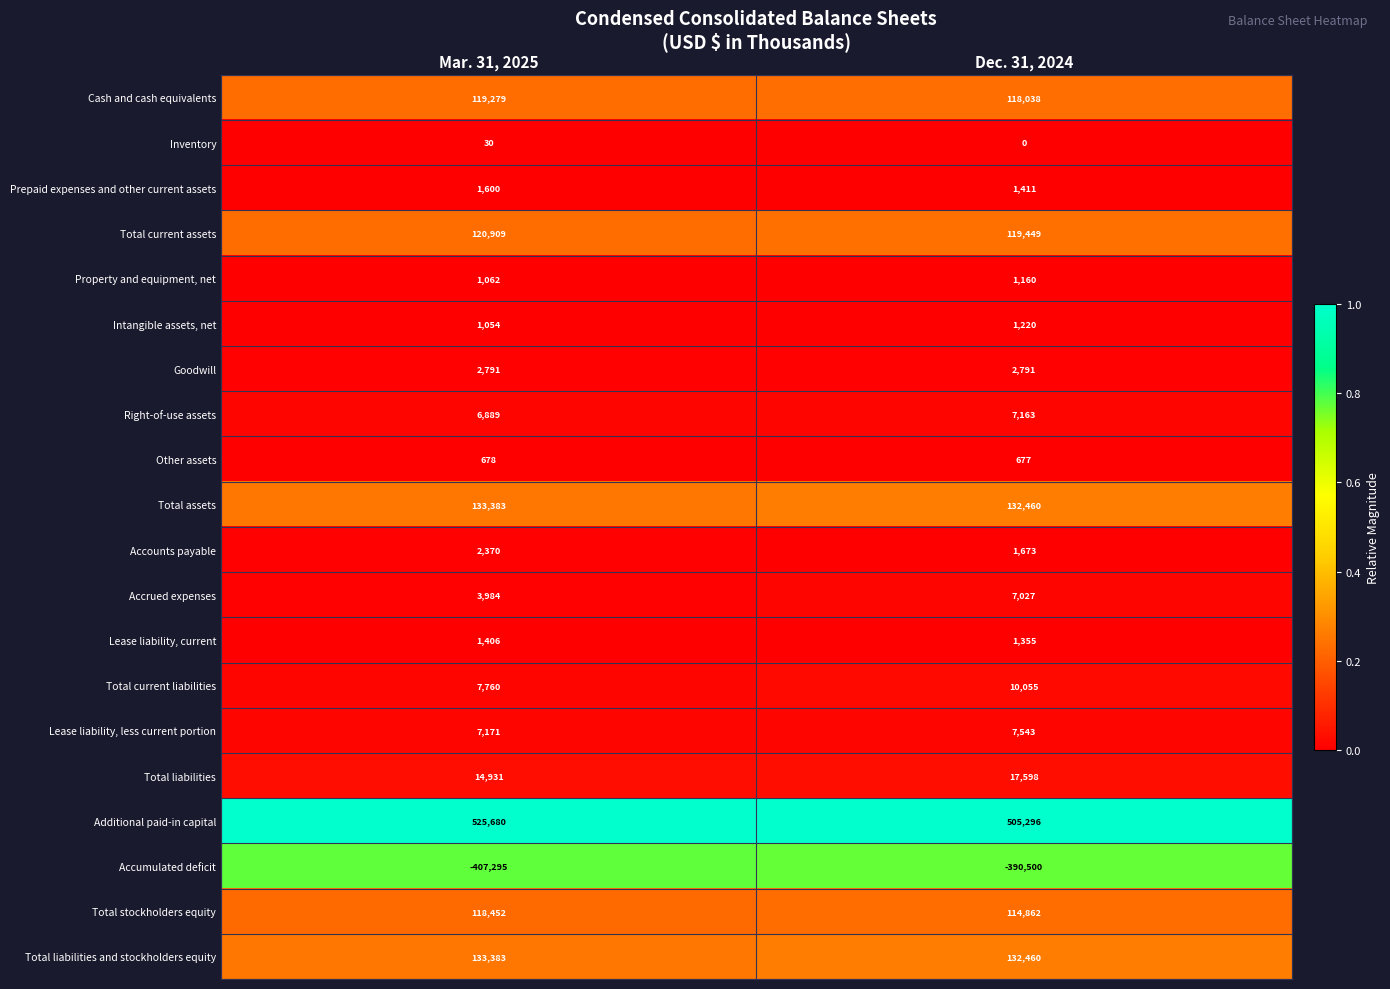

Is the value of Intangible assets, net at Dec. 31, 2024 greater than the value of Other assets at Dec. 31, 2024?

Yes